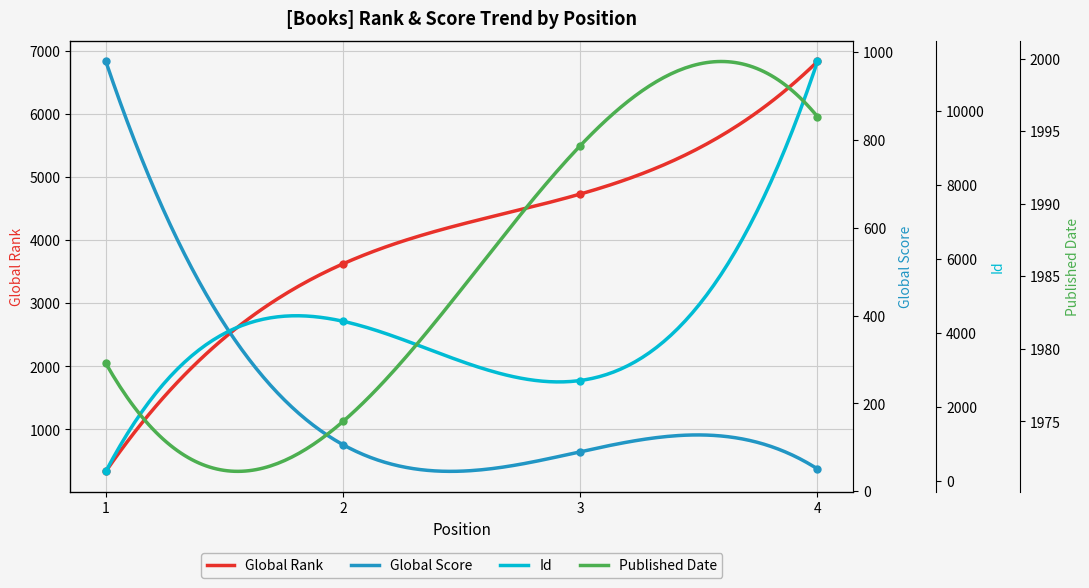

What is the difference between the maximum and minimum values in the Global Rank series?

6497.0